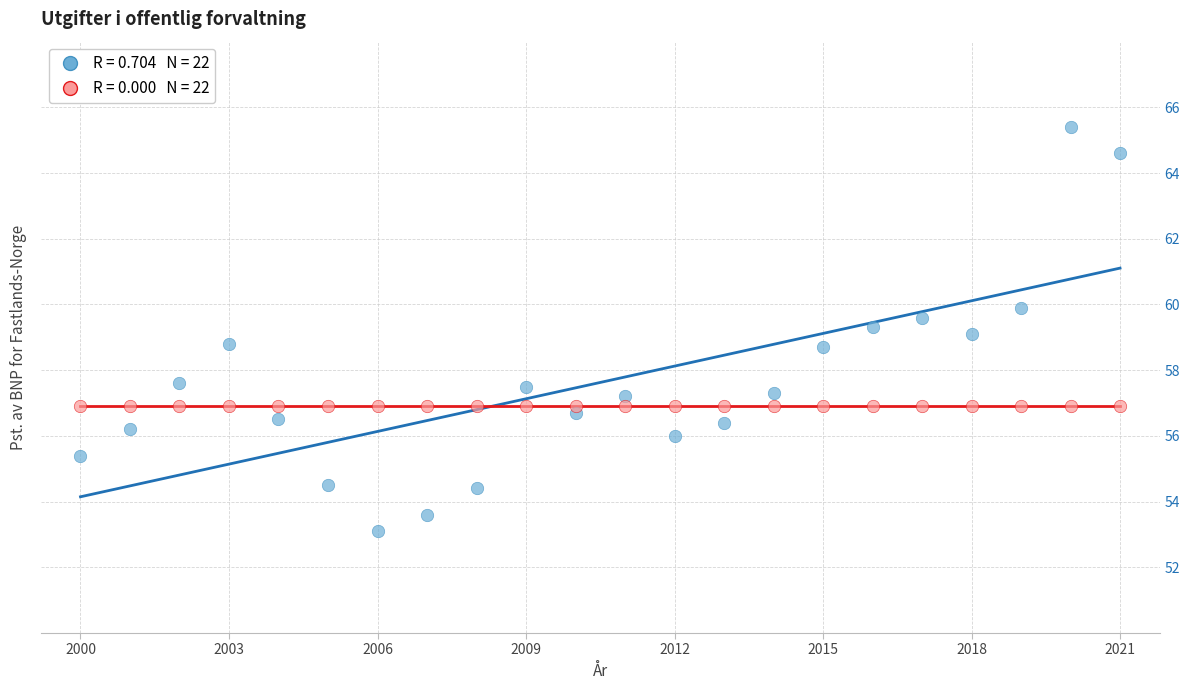

Count the number of points in this scatter plot.

44